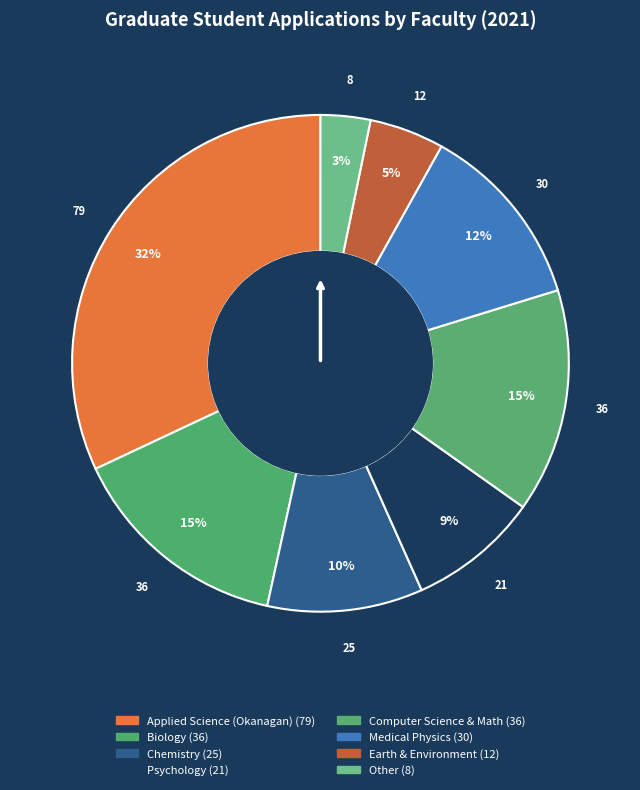

Is it true that Applied Science (Okanagan) is 32% of the pie?

True